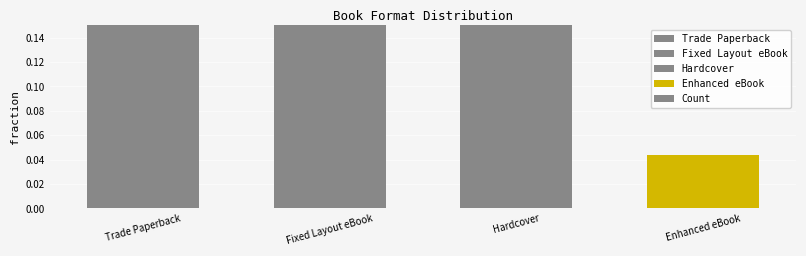

What is the change in value from Trade Paperback to Enhanced eBook?

-0.3